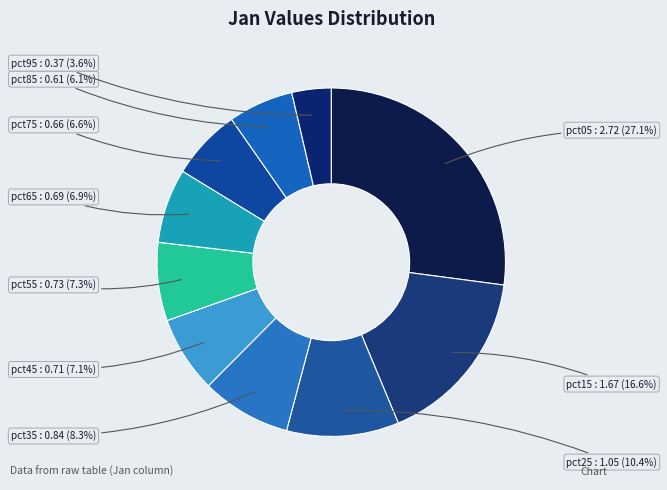

What is the smallest slice in the pie chart?

pct95